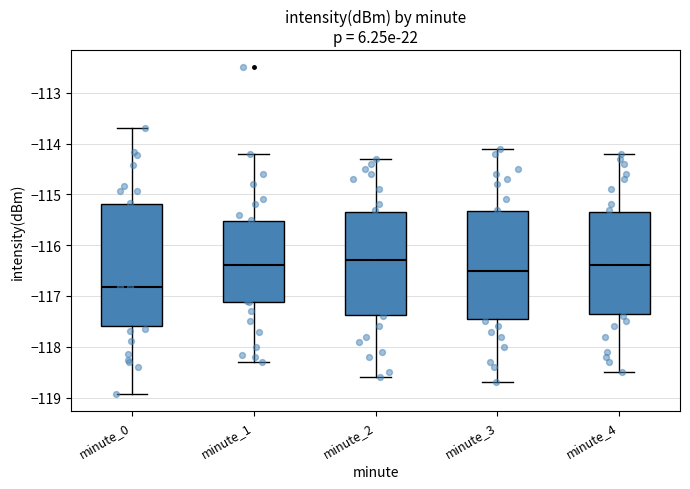

Reading left to right, read every box against the y-axis: the position of its median line, the range the box covers, and the ends of its whiskers. The values are not printed on the chart, so give them approximately, as read against the axis.

minute_0: median -116.8, box -117.6 to -115.2, whiskers -118.9 to -113.7
minute_1: median -116.4, box -117.1 to -115.5, whiskers -118.3 to -114.2
minute_2: median -116.3, box -117.4 to -115.3, whiskers -118.6 to -114.3
minute_3: median -116.5, box -117.4 to -115.3, whiskers -118.7 to -114.1
minute_4: median -116.4, box -117.3 to -115.3, whiskers -118.5 to -114.2